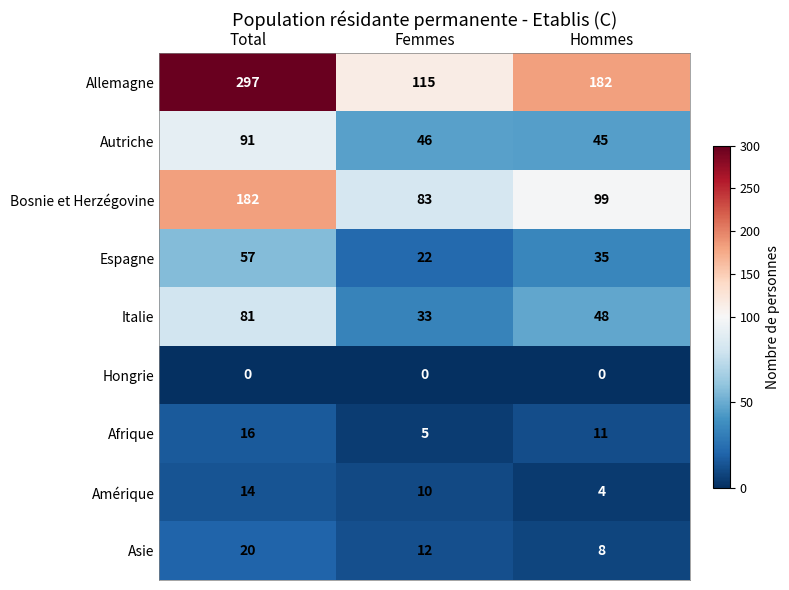

What is the spread (max minus min) of values at Total?

297